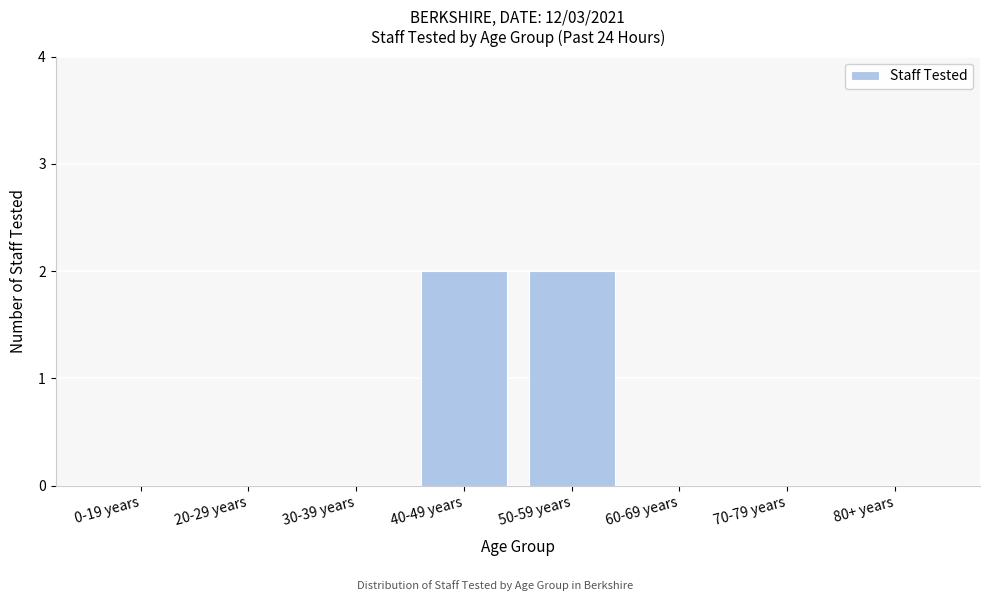

Reading left to right, what are all the values shown in this chart?

0-19 years=0	20-29 years=0	30-39 years=0	40-49 years=2	50-59 years=2	60-69 years=0	70-79 years=0	80+ years=0